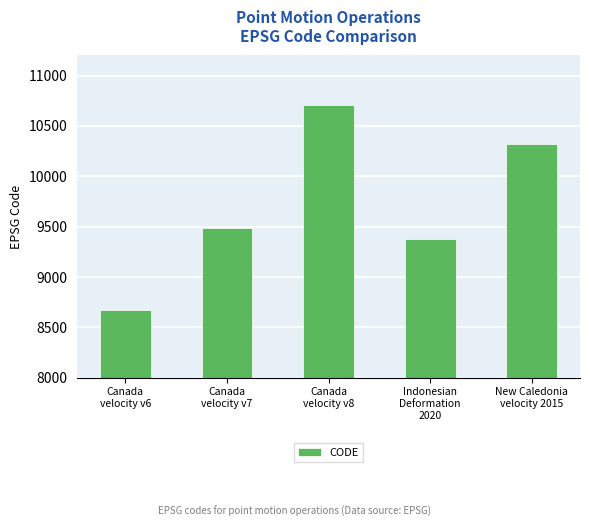

What is the smallest value displayed?

8676